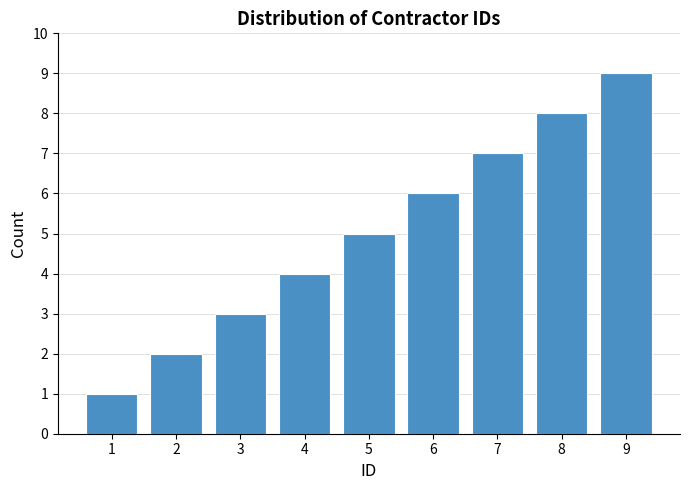

What is the sum of all values?

45